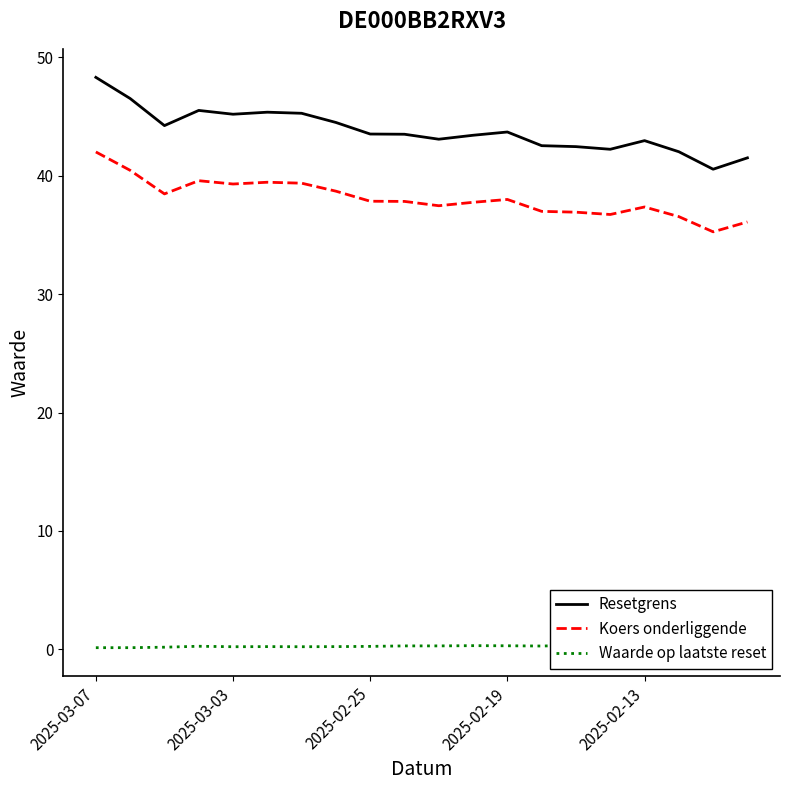

The Koers onderliggende series shows 51.9 at 10. True or false?

False